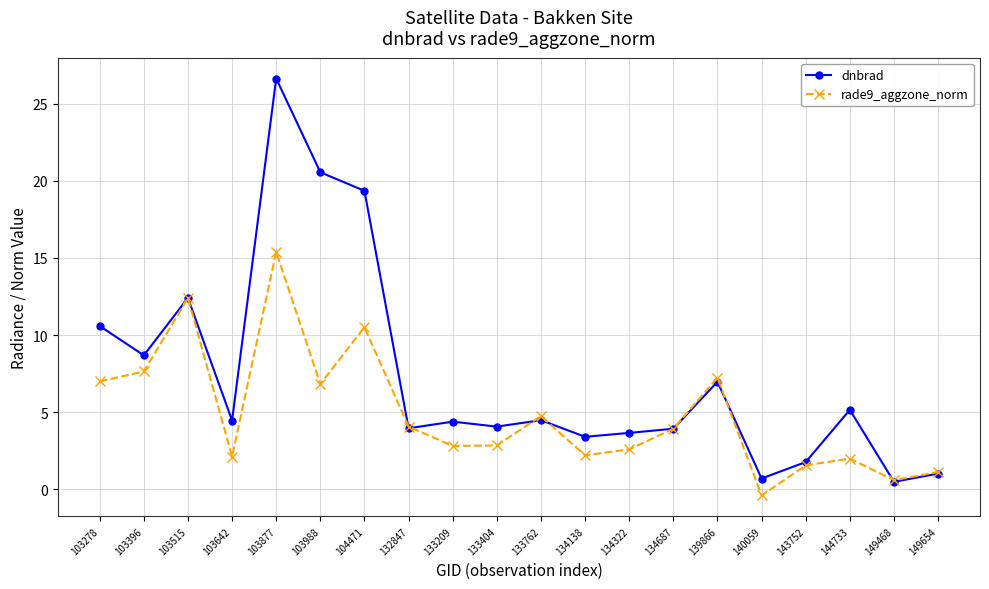

Rank the series by their maximum value, from lowest to highest.

rade9_aggzone_norm, dnbrad